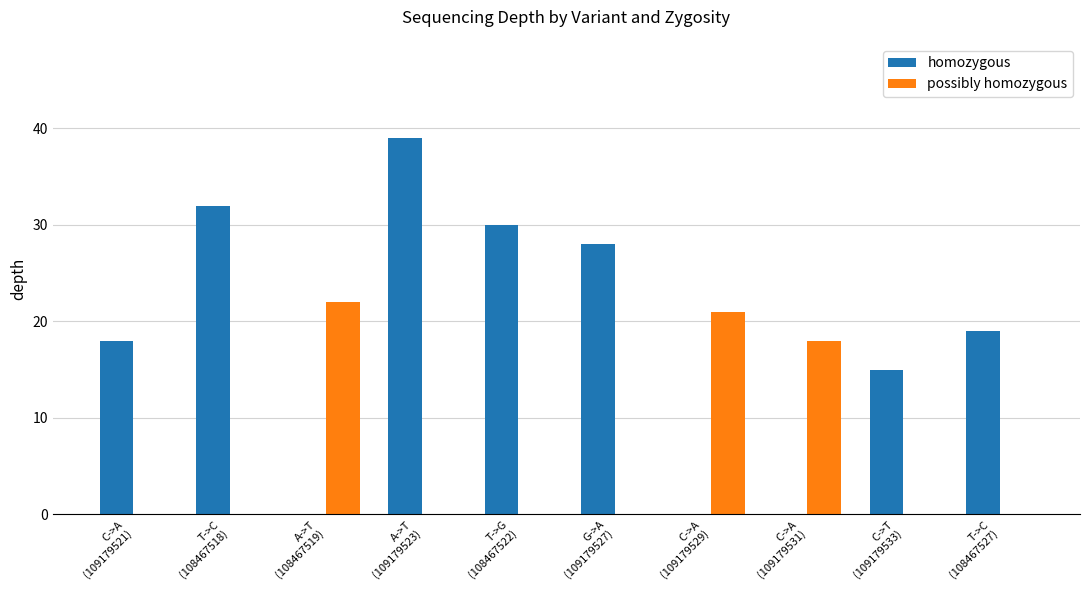

Which series has the largest total across all categories?

homozygous